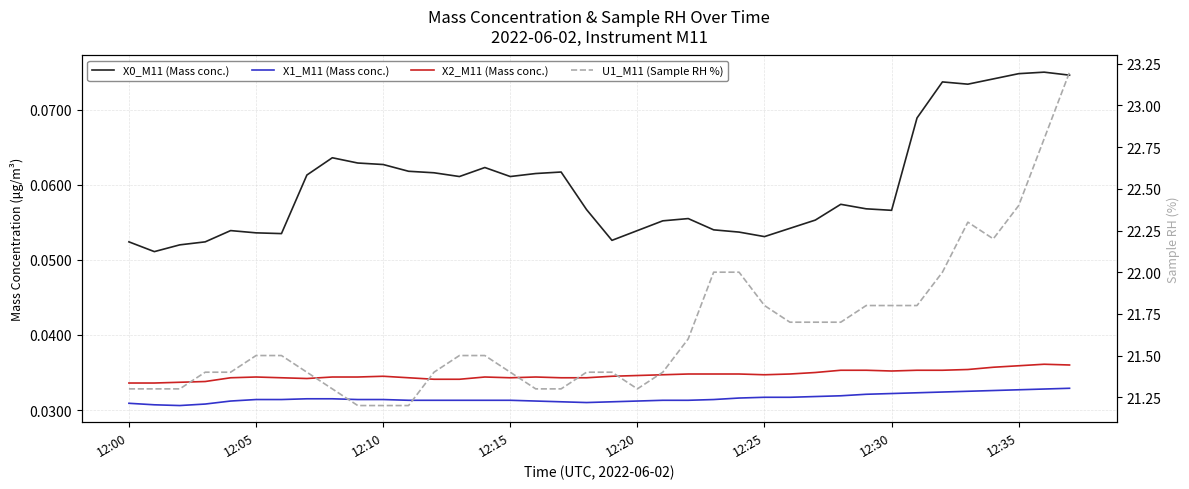

True or false: X1_M11 (Mass conc.) and X0_M11 (Mass conc.) intersect in this chart.

False